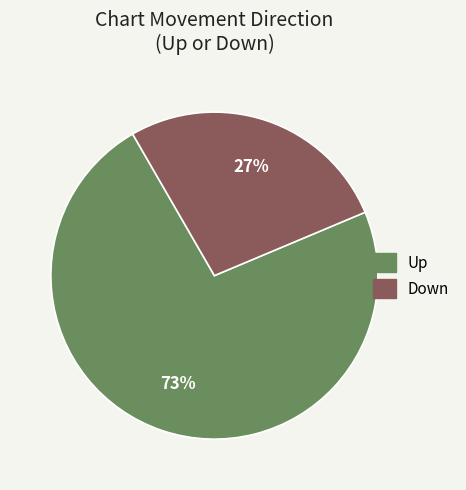

Is there a majority slice in this chart?

Yes